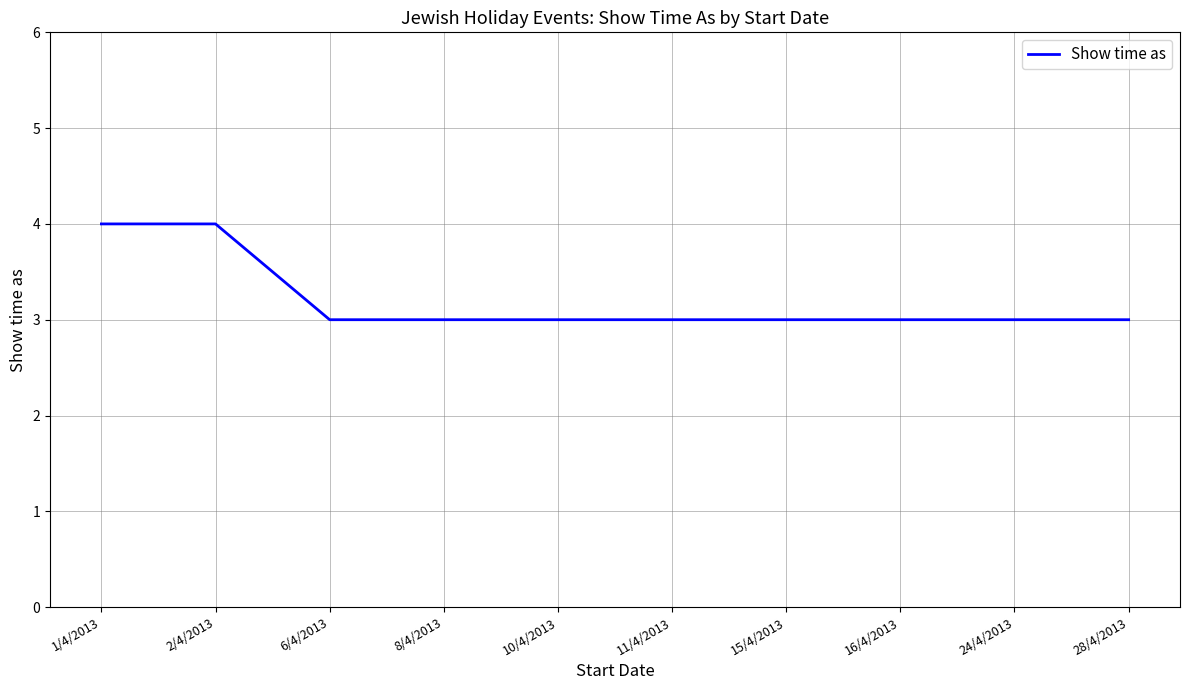

What is the minimum value shown in the chart?

3